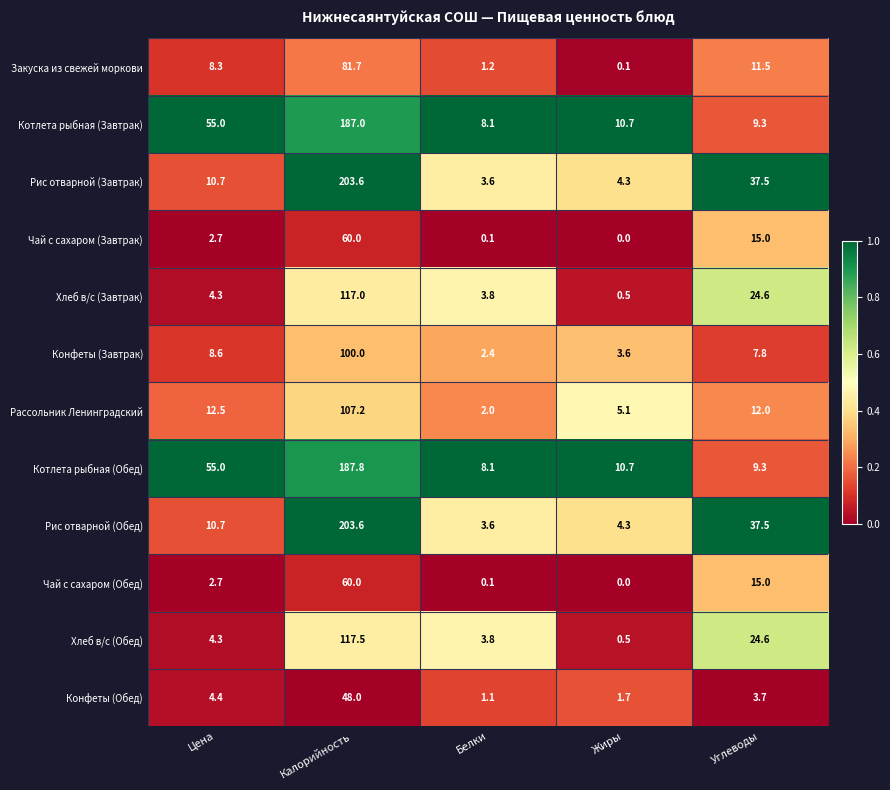

At which category is the sum across all series the highest?

Калорийность